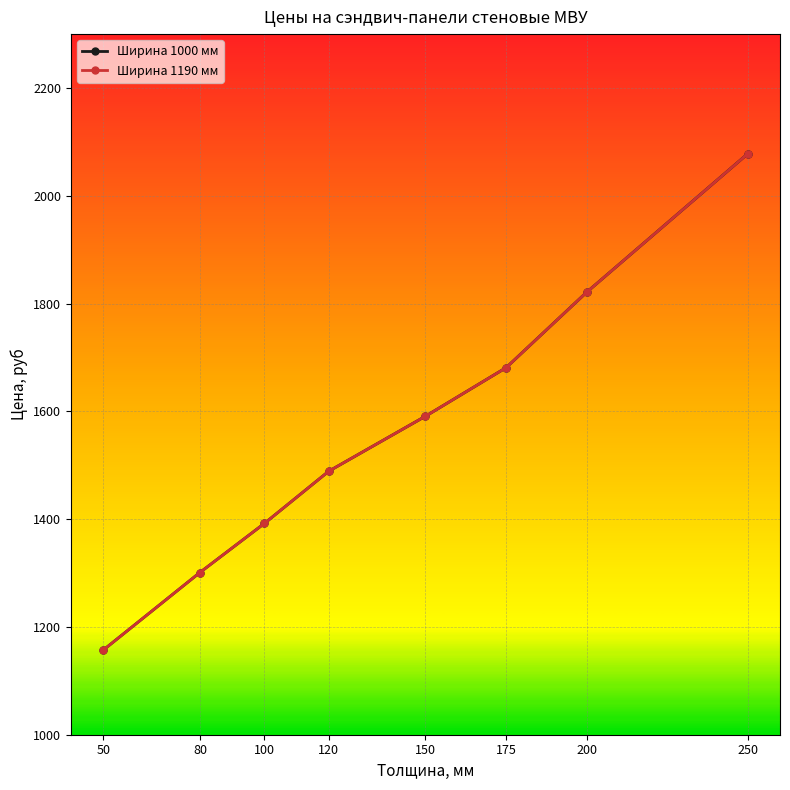

What is the difference between the Ширина 1190 мм values at 250 and 150?

487